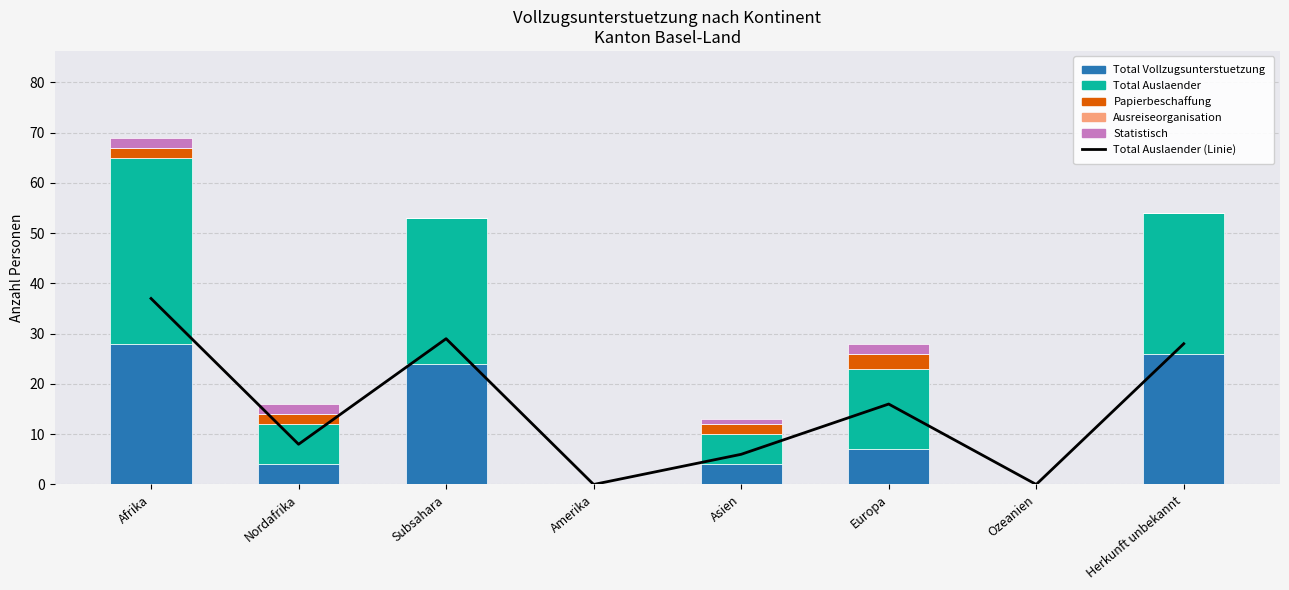

Where is Total Vollzugsunterstuetzung nearest to the value 14?

Europa